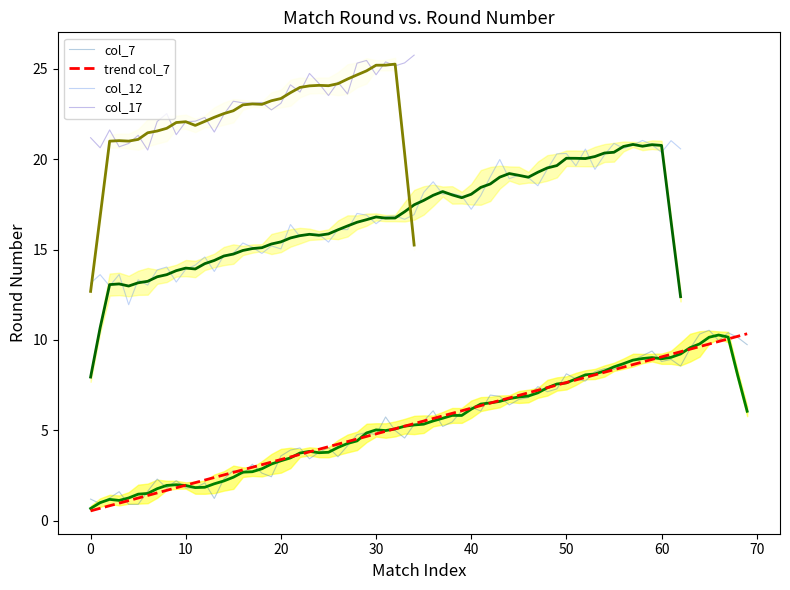

What is the difference between the col_12 values at 12 and 2?

1